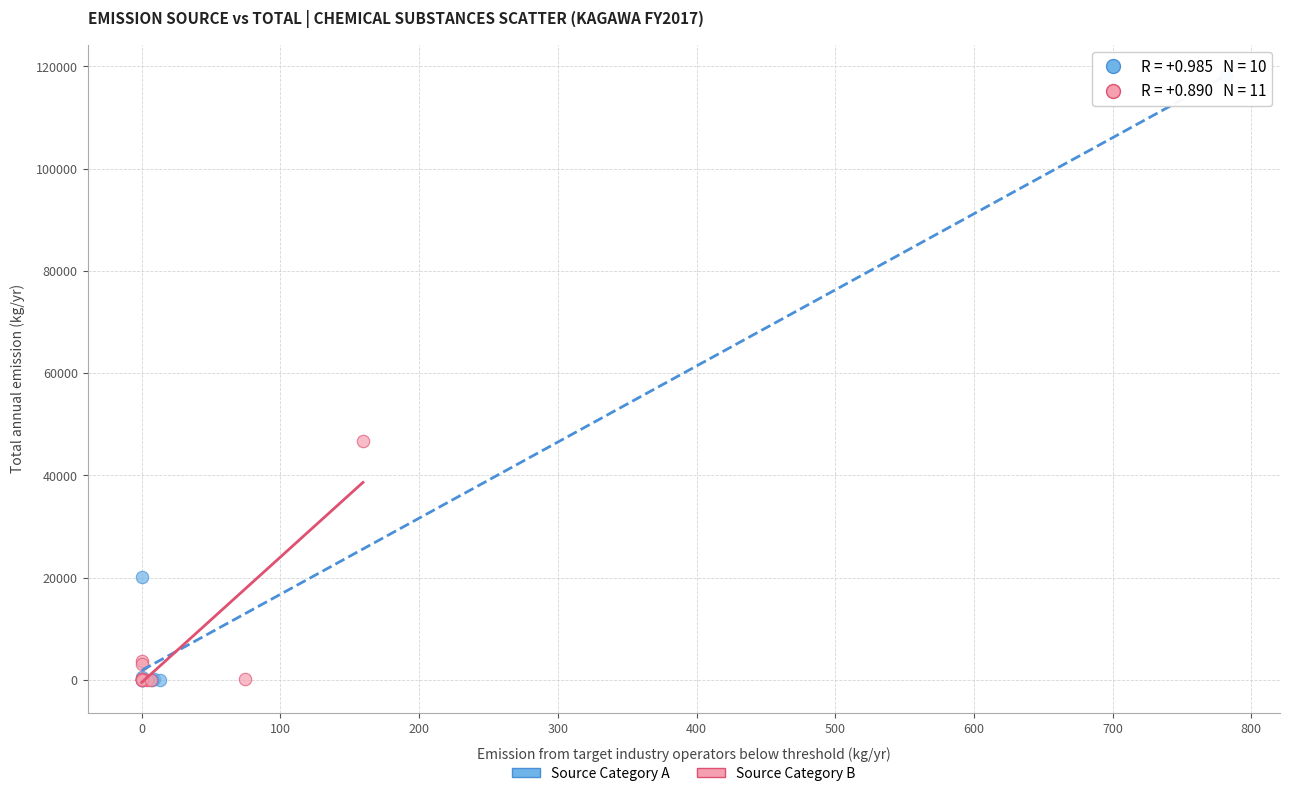

What are all the series names shown in the legend?

Source Category A, Source Category B